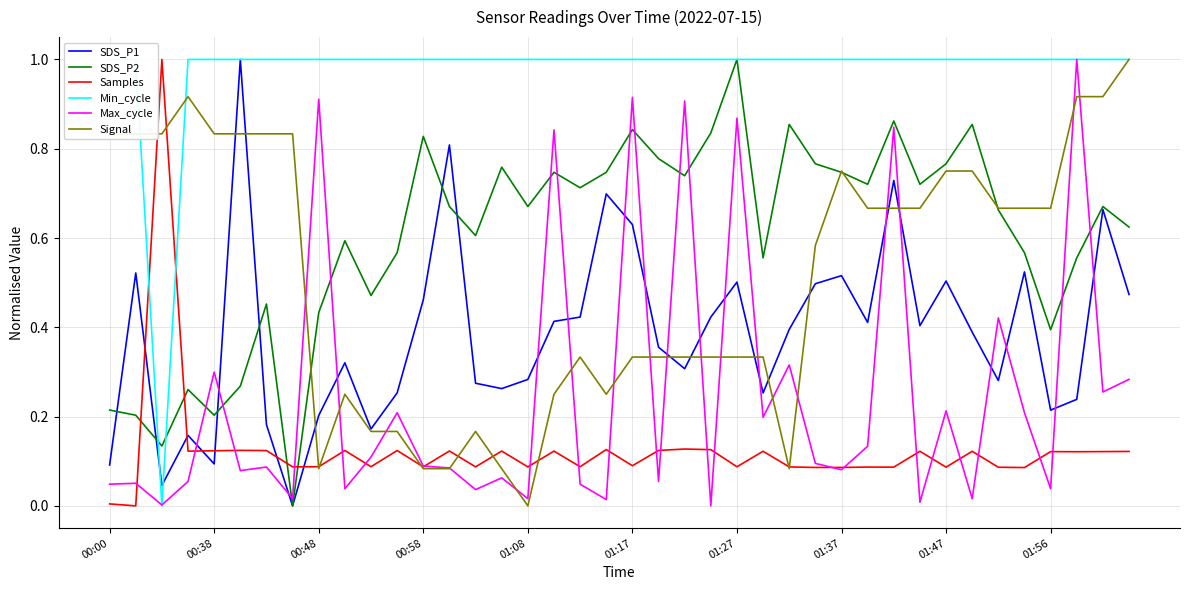

True or false: Min_cycle and Signal cross at least once.

True